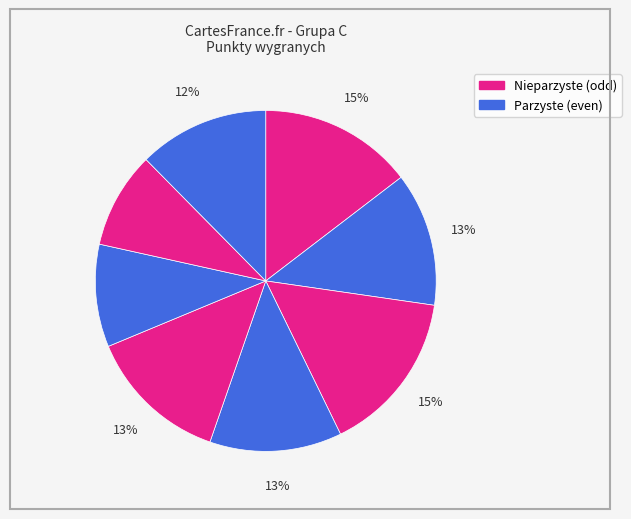

How many slices are in this pie chart?

8